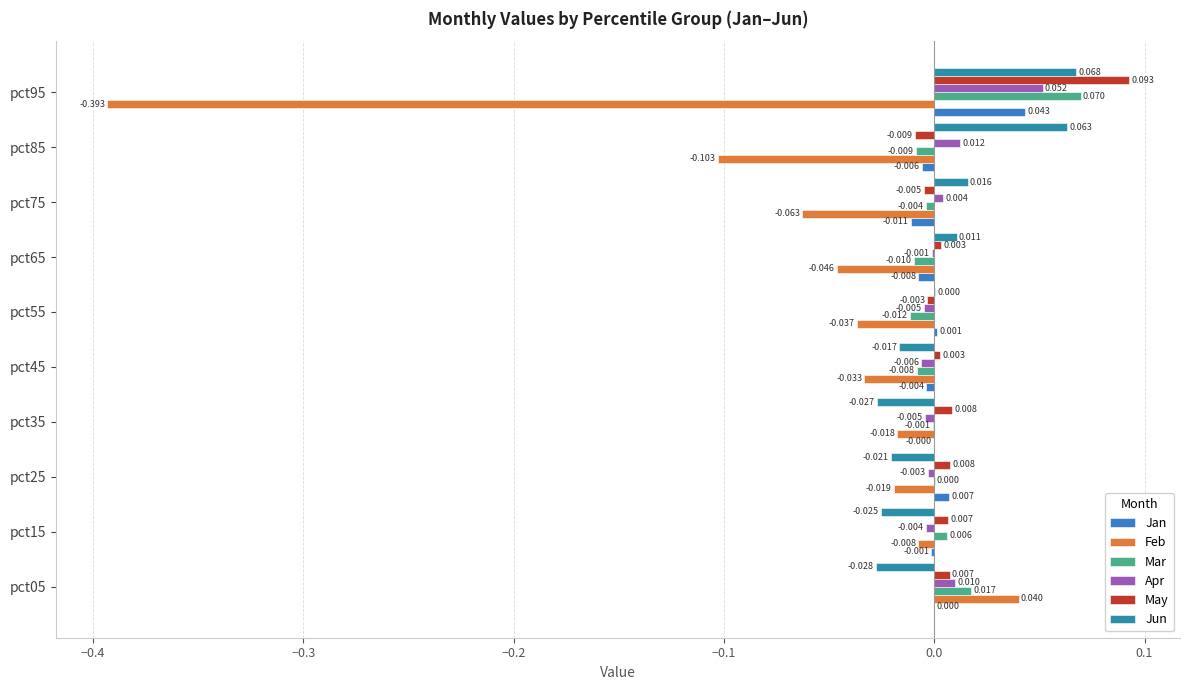

Which series has the largest total across all categories?

May